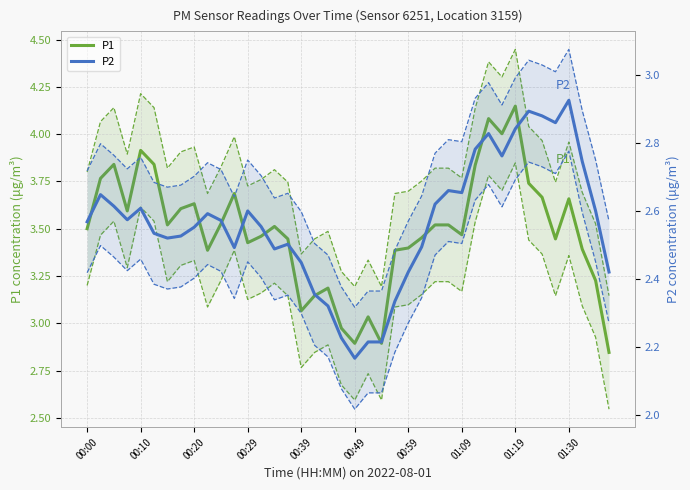

Rank the series at 34 from lowest to highest value.

P2, P1